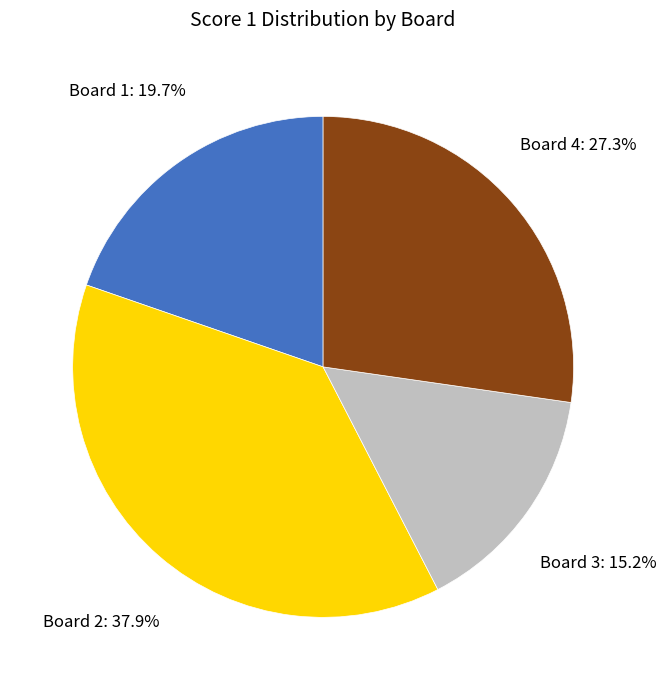

The Board 4 slice represents 35% of the pie. True or false?

False